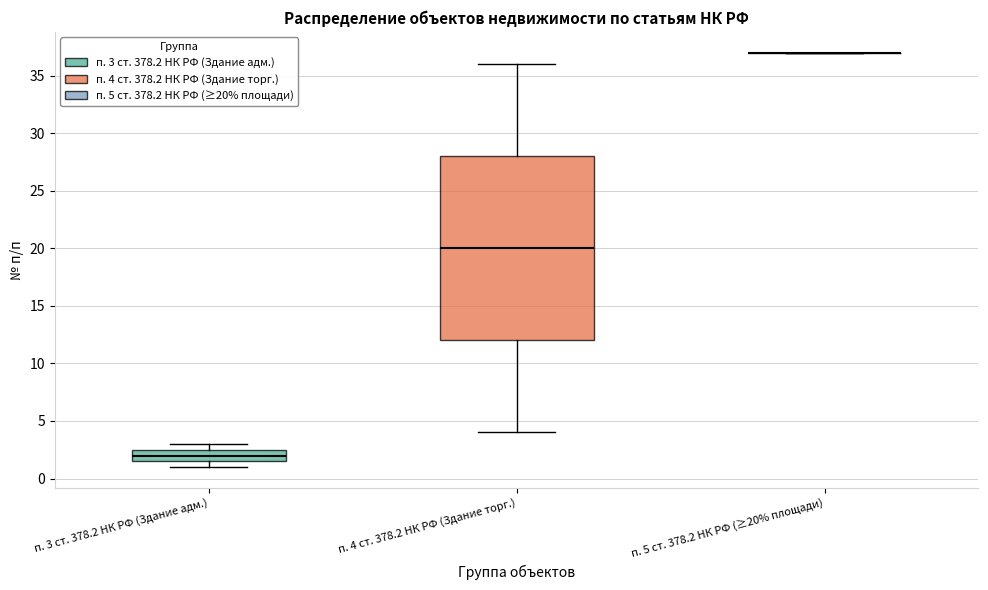

Reading left to right, transcribe this box plot: for each box, give where its median line is, the range the box spans, and where its two whiskers end, as read against the y-axis. The values are not printed on the chart, so give them approximately, as read against the axis.

п. 3 ст. 378.2 НК РФ (Здание адм.): median 2.0, box 1.5 to 2.5, whiskers 1.0 to 3.0
п. 4 ст. 378.2 НК РФ (Здание торг.): median 20.0, box 12.0 to 28.0, whiskers 4.0 to 36.0
п. 5 ст. 378.2 НК РФ (≥20% площади): box collapsed to a line at 37.0, whiskers 37.0 to 37.0